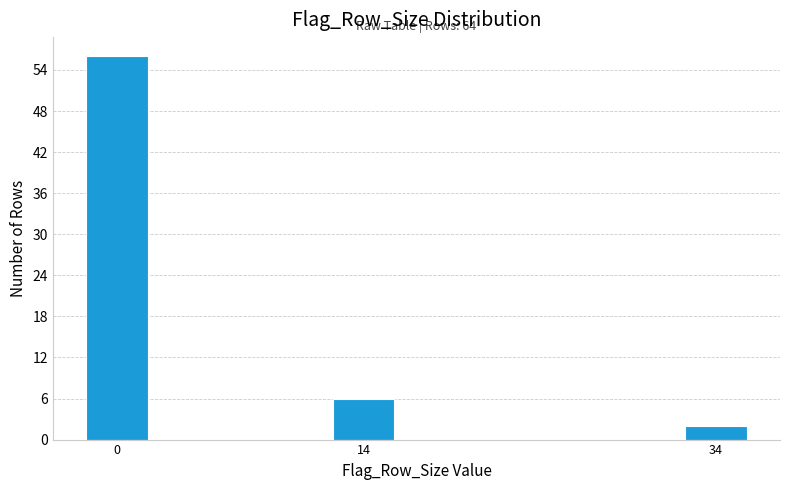

Reading right to left, extract all data points from this chart.

34=2	14=6	0=56